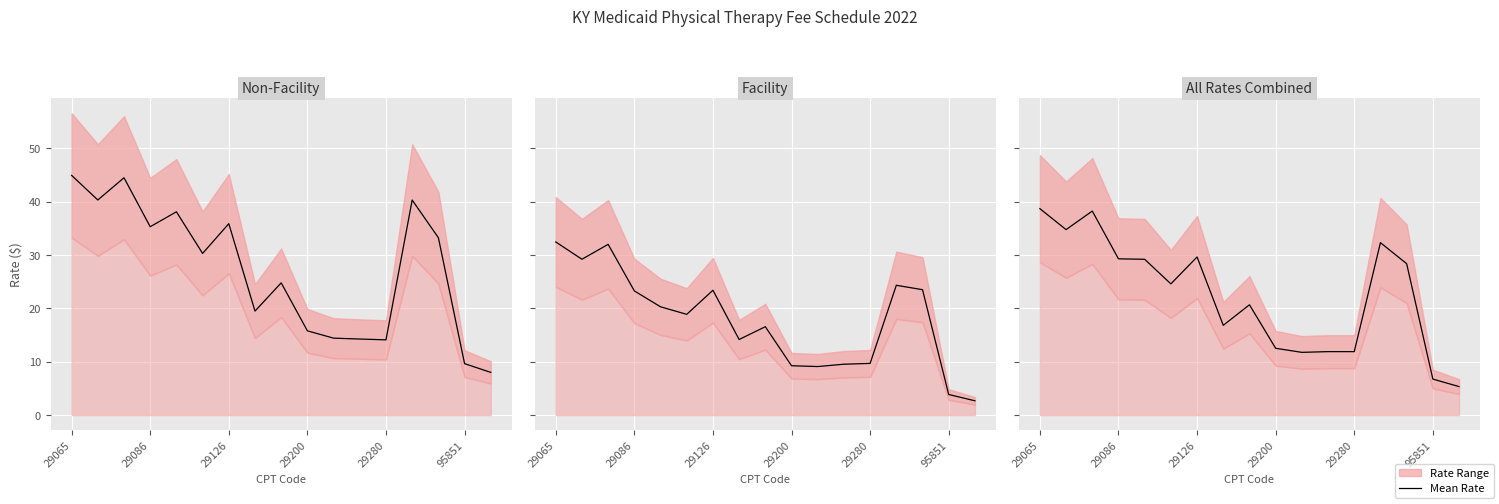

Which label corresponds to the smallest value in the chart?

16